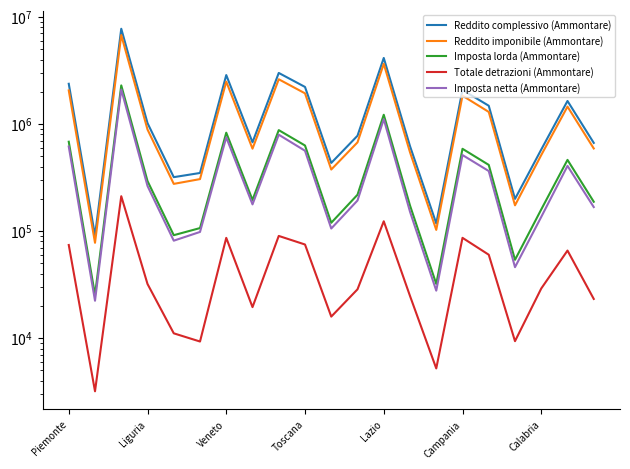

True or false: Reddito imponibile (Ammontare) and Imposta lorda (Ammontare) cross at least once.

False